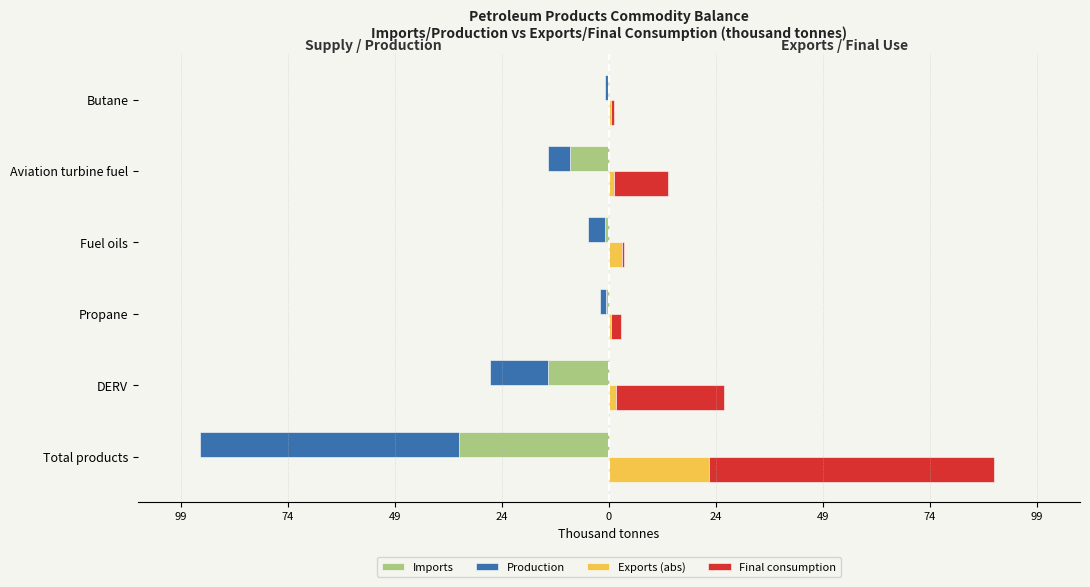

Is the value of Imports at Total products greater than the value of Exports (abs) at Fuel oils?

No